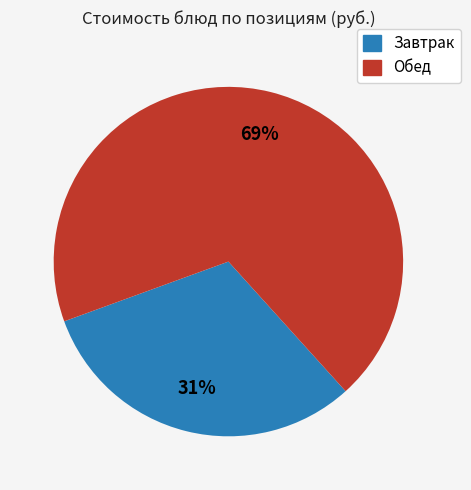

How many segments does this pie chart have?

2